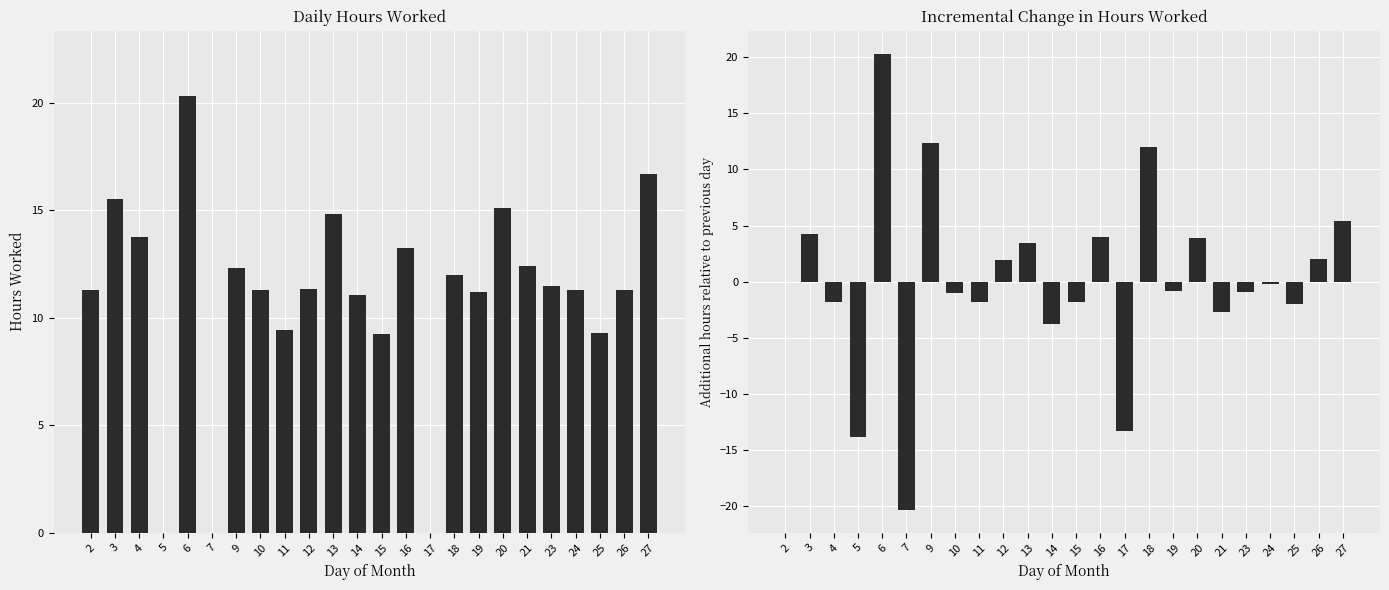

How many groups of bars are there?

24